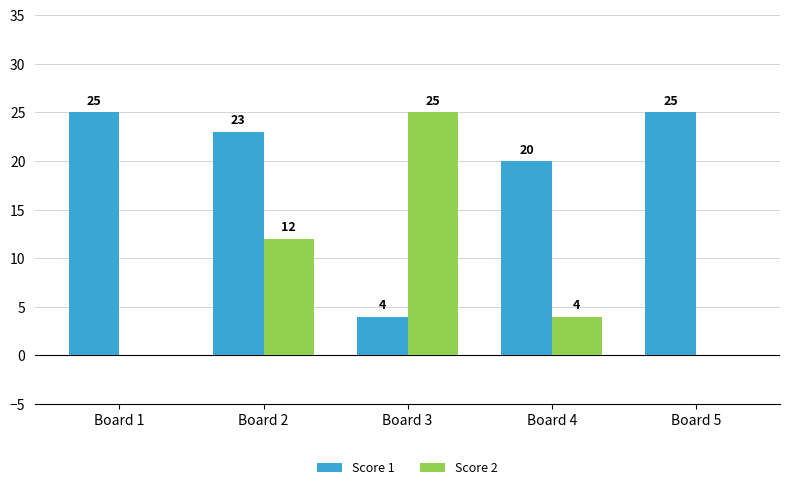

Are the bars grouped side by side (vs. stacked)?

Yes